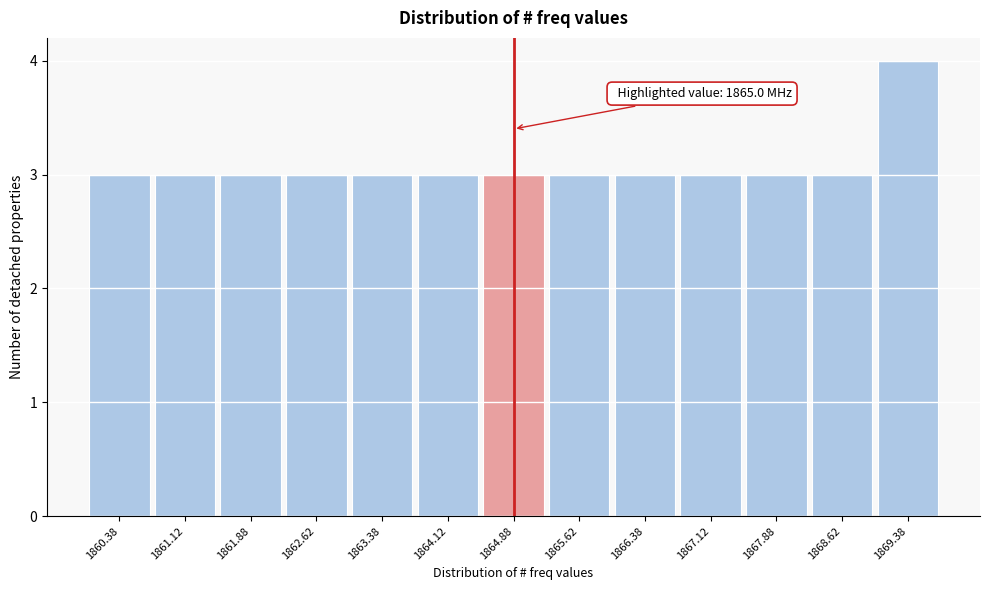

Which range on the x-axis has the tallest bar?

1869.00 to 1869.75